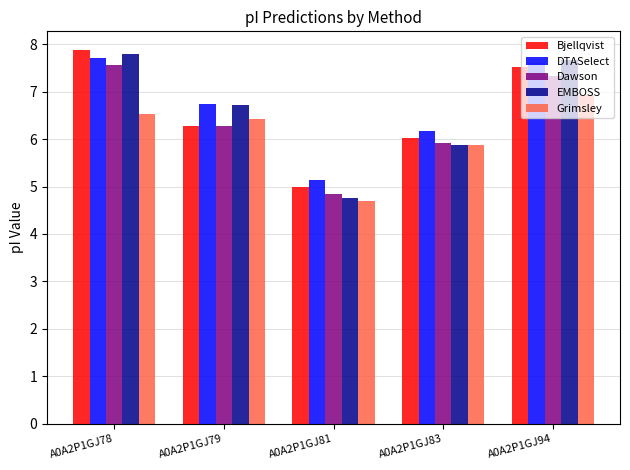

What is the difference between the maximum and minimum values in the Grimsley series?

2.2